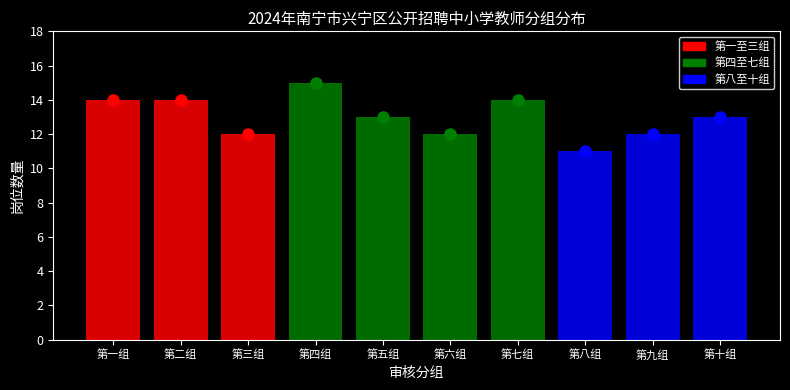

Reading left to right, extract all data points from this chart.

第一组=14	第二组=14	第三组=12	第四组=15	第五组=13	第六组=12	第七组=14	第八组=11	第九组=12	第十组=13